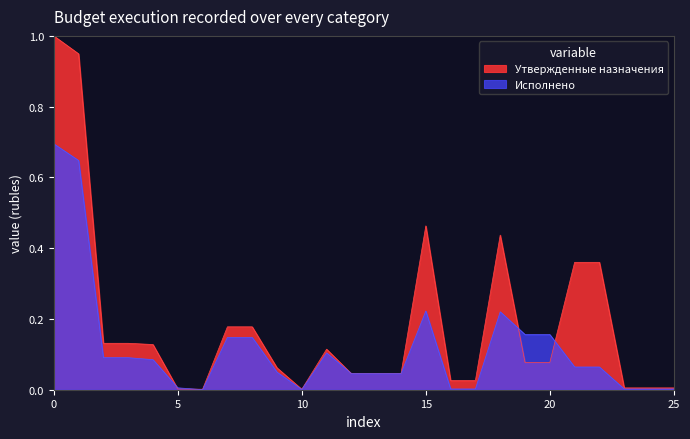

Reading right to left, list all the values displayed in this chart.

Утвержденные назначения: 25=0.0	24=0.0	23=0.0	22=0.4	21=0.4	20=0.1	19=0.1	18=0.4	17=0.0	16=0.0	15=0.5	14=0.0	13=0.0	12=0.0	11=0.1	10=0.0	9=0.1	8=0.2	7=0.2	6=0.0	5=0.0	4=0.1	3=0.1	2=0.1	1=0.9	0=1.0
Исполнено: 25=0.0	24=0.0	23=0.0	22=0.1	21=0.1	20=0.2	19=0.2	18=0.2	17=0.0	16=0.0	15=0.2	14=0.0	13=0.0	12=0.0	11=0.1	10=0.0	9=0.0	8=0.1	7=0.1	6=0.0	5=0.0	4=0.1	3=0.1	2=0.1	1=0.6	0=0.7